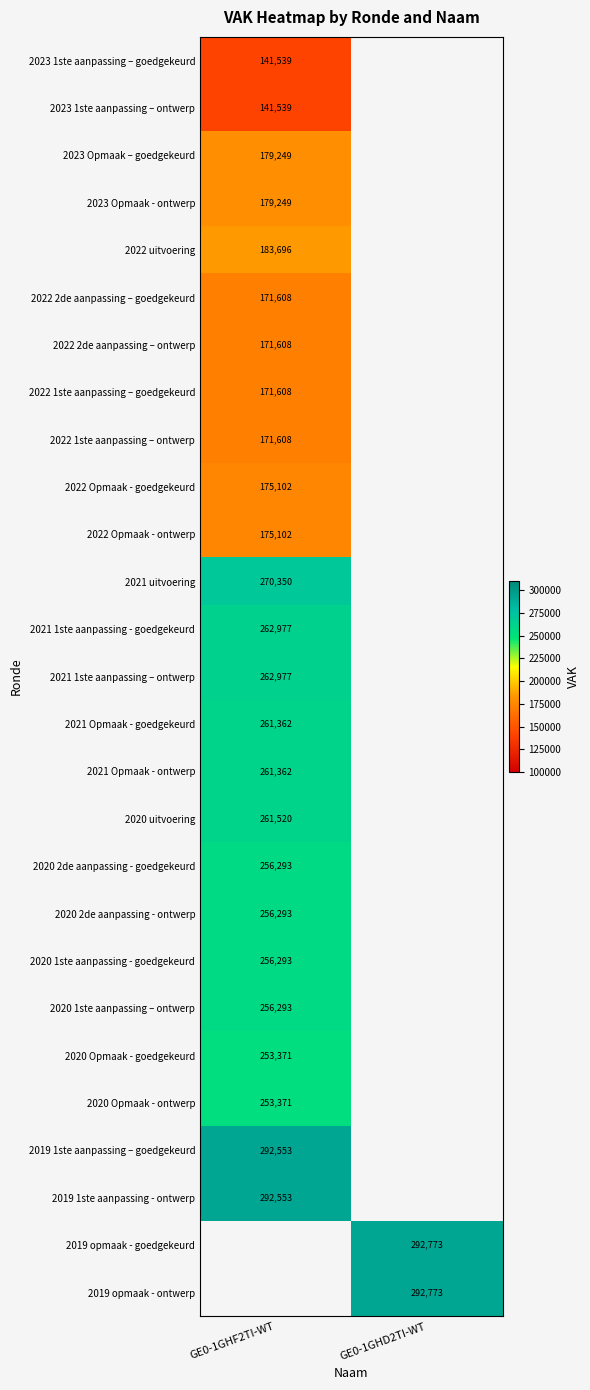

Is it true that 2022 2de aanpassing – goedgekeurd equals 47425 at GE0-1GHF2TI-WT?

False